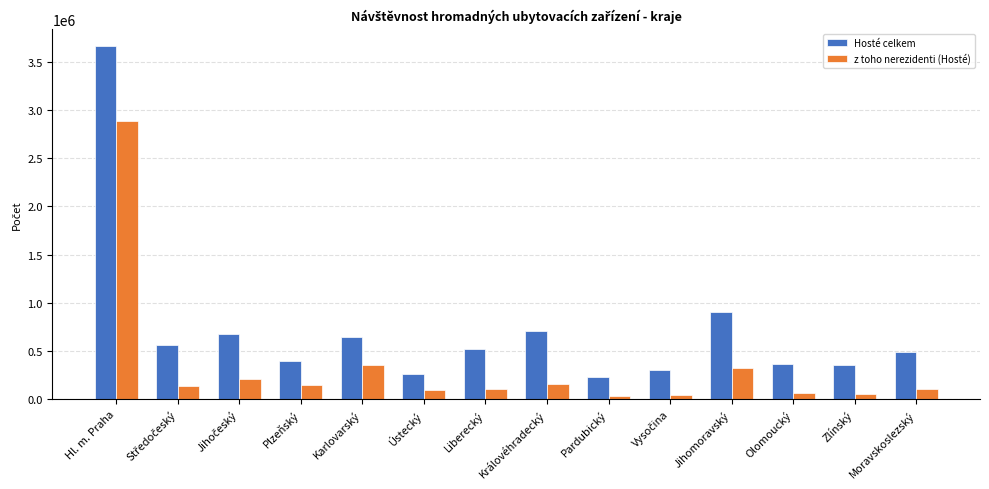

What is the sum of all Hosté celkem values?

10070372